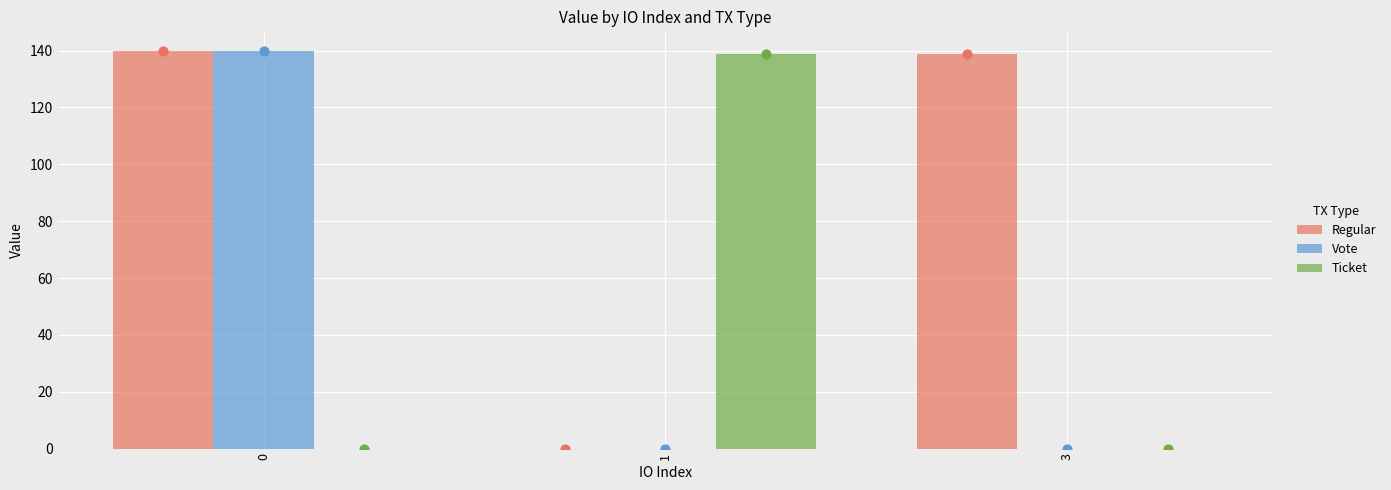

Which series has the largest total across all categories?

Regular